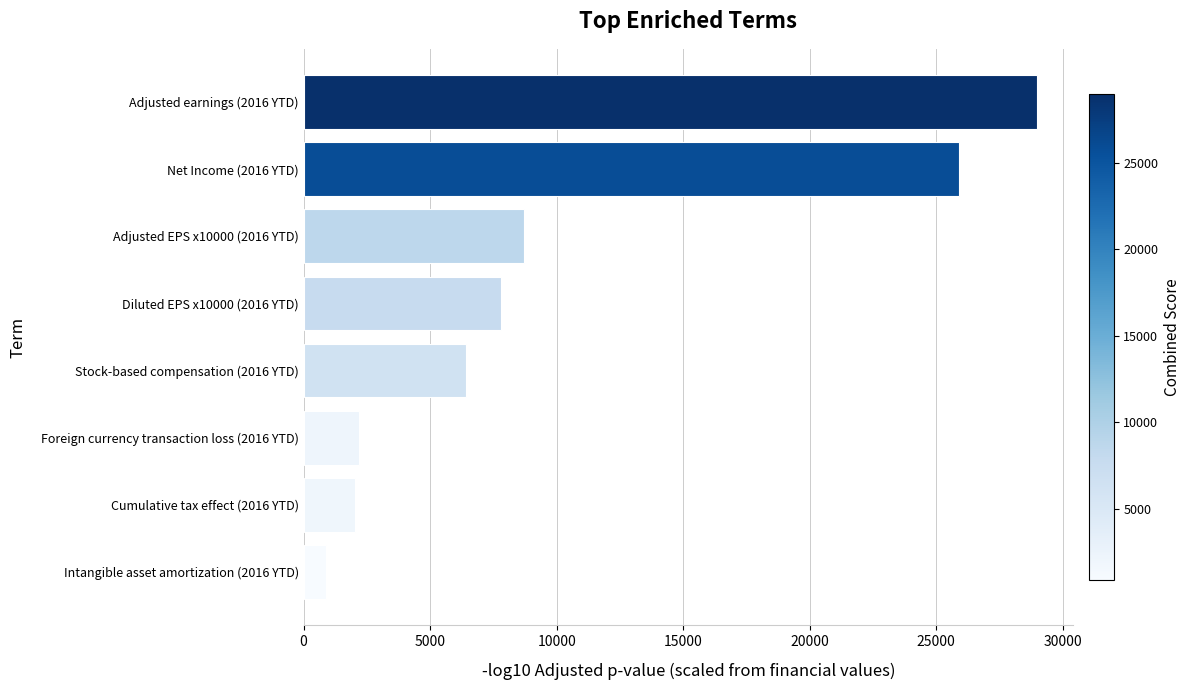

Where is the data nearest to the value 14916?

Adjusted EPS x10000 (2016 YTD)